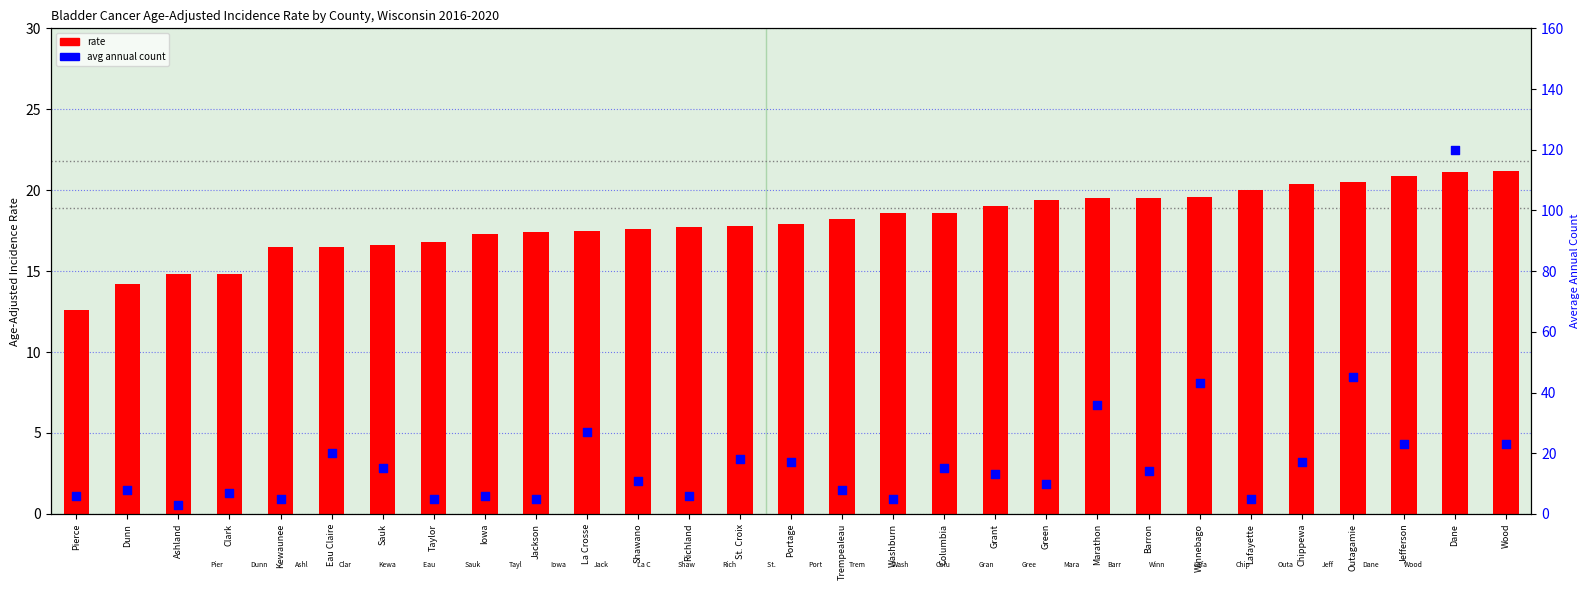

Which series contains the lowest Y value?

avg count